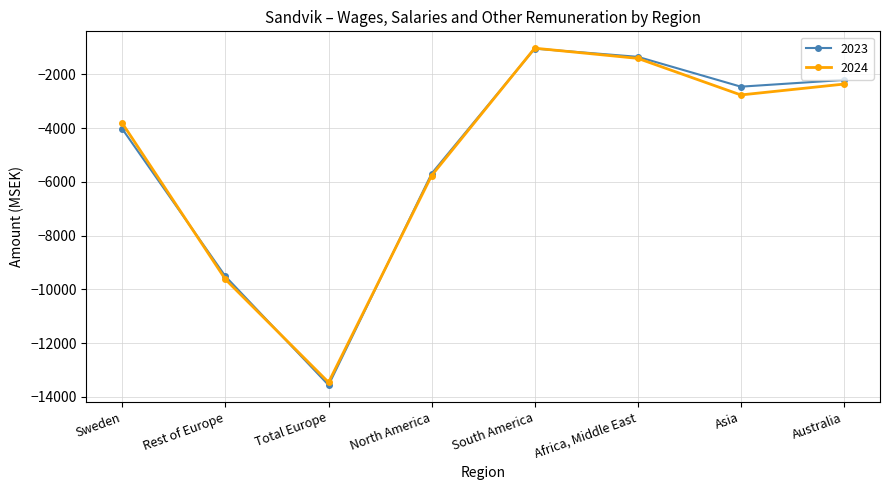

Reading left to right, what are all the values shown in this chart?

2023: -4041	-9521	-13562	-5694	-1045	-1351	-2461	-2211
2024: -3829	-9632	-13461	-5767	-1029	-1408	-2769	-2365